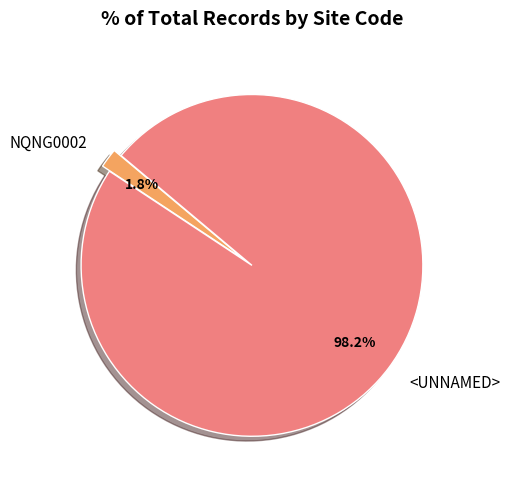

Combined, what portion of the pie is NQNG0002 and <UNNAMED>?

100.0%